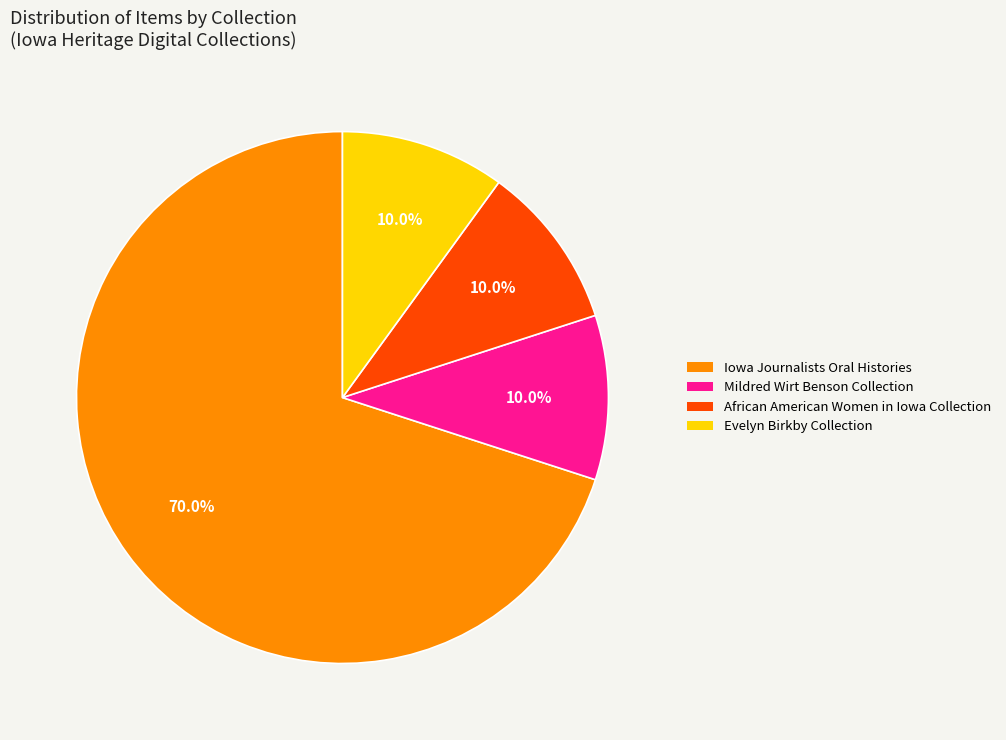

Which category has the biggest portion of the pie?

Iowa Journalists Oral Histories